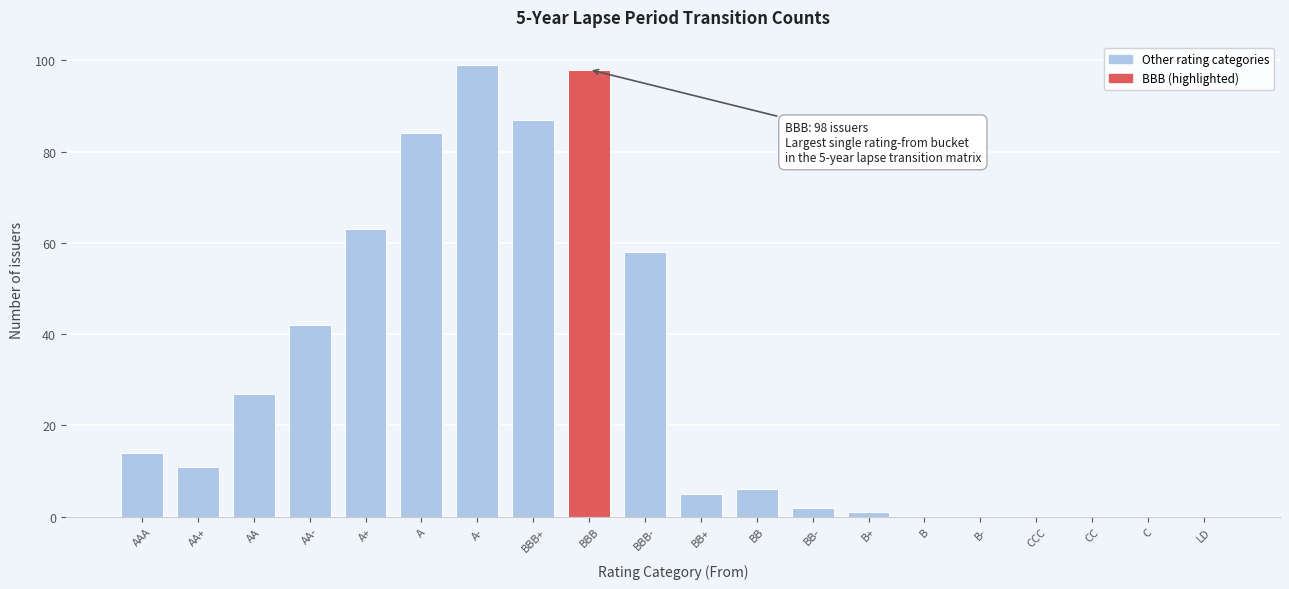

Reading left to right, what are all the values shown in this chart?

AAA=14	AA+=11	AA=27	AA-=42	A+=63	A=84	A-=99	BBB+=87	BBB=98	BBB-=58	BB+=5	BB=6	BB-=2	B+=1	B=0	B-=0	CCC=0	CC=0	C=0	LD=0